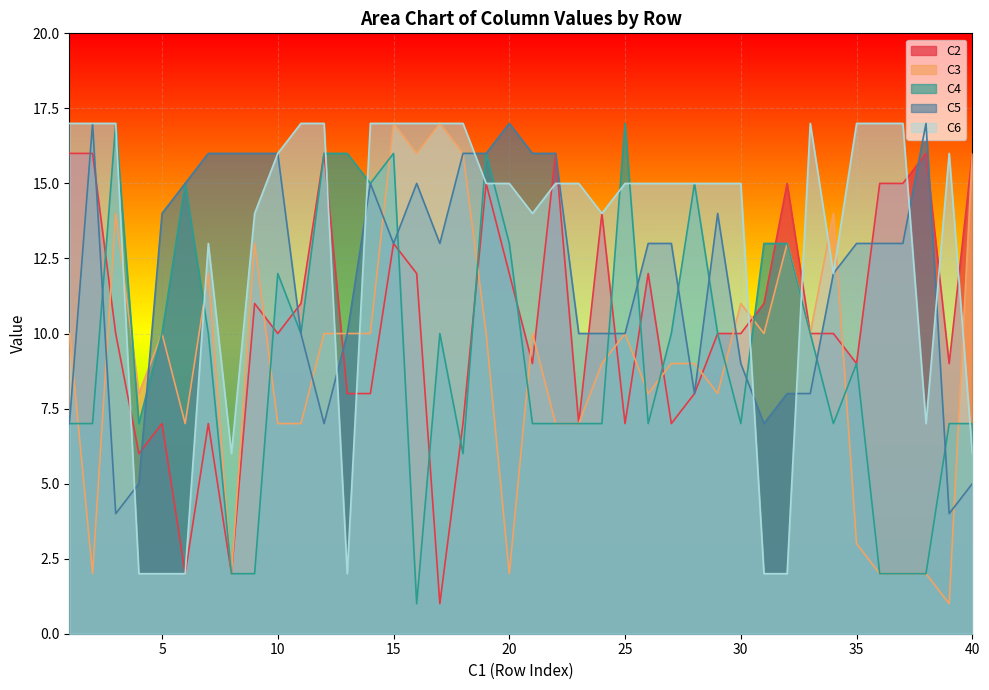

Is it true that C2 equals 10 at 29?

True